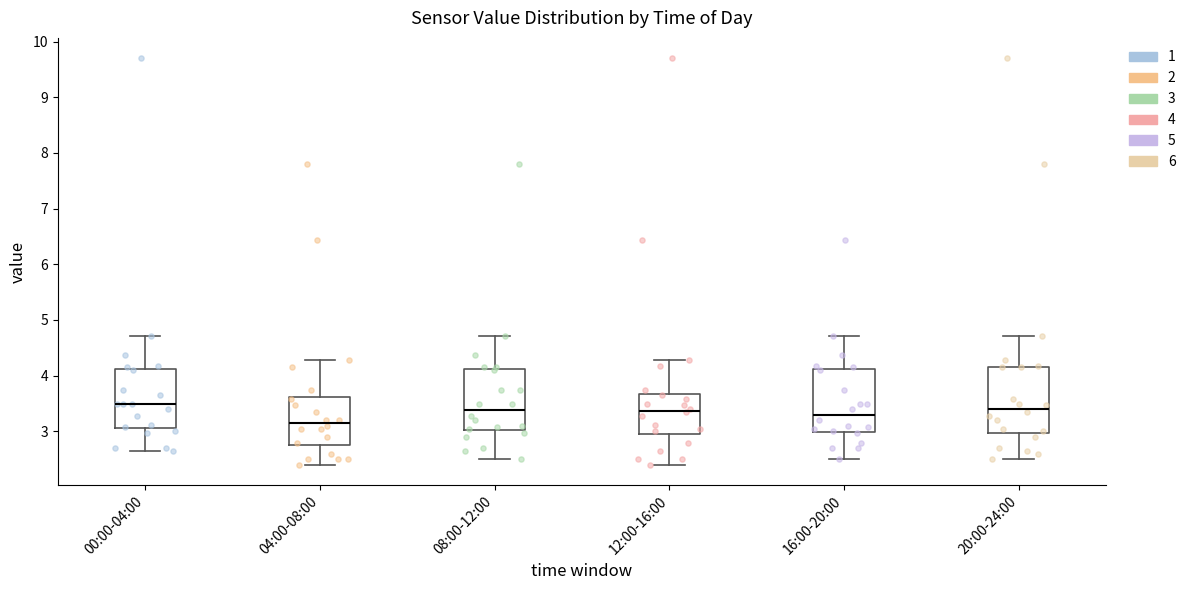

Which box has the lowest median line?

04:00-08:00